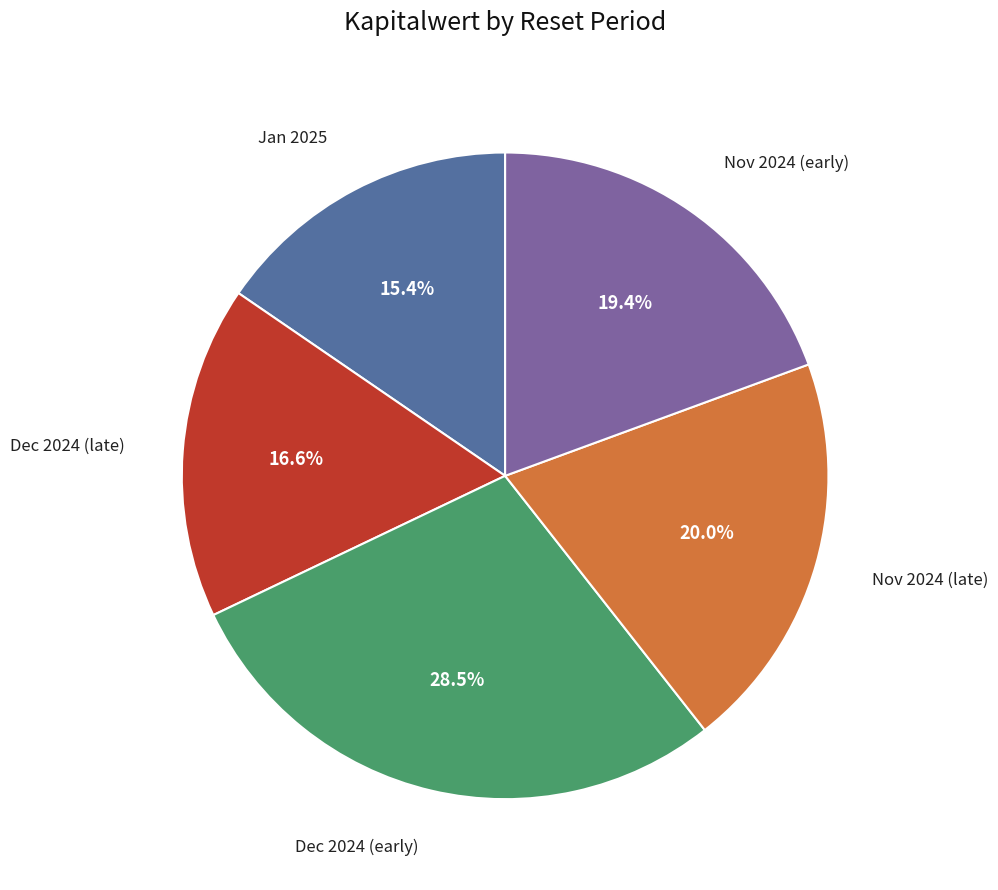

Does any single category account for the majority?

No